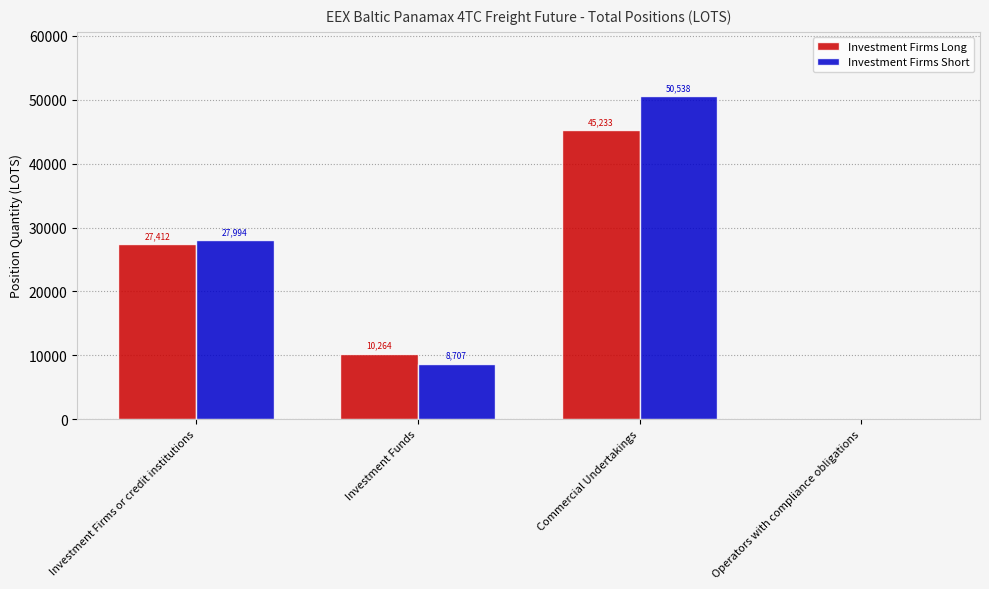

At which label does Investment Firms Long reach its peak?

Commercial Undertakings